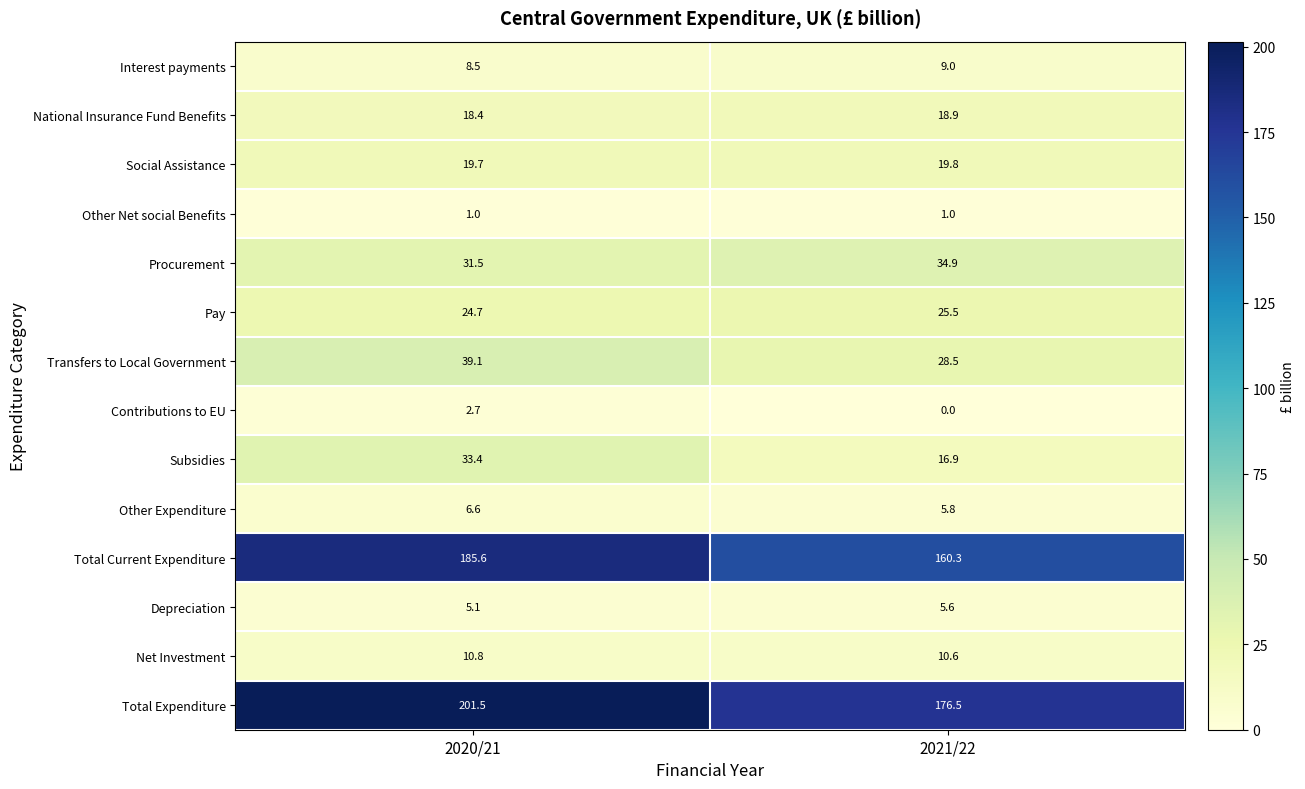

How many data points does each series have?

2